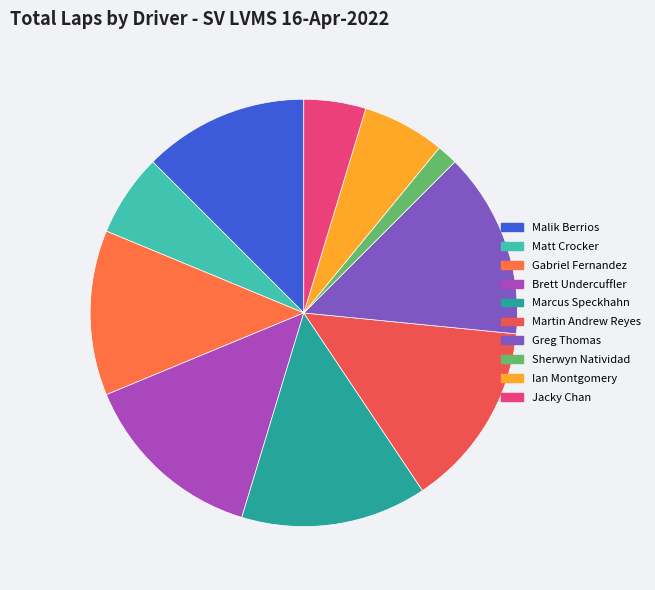

How many segments does this pie chart have?

10